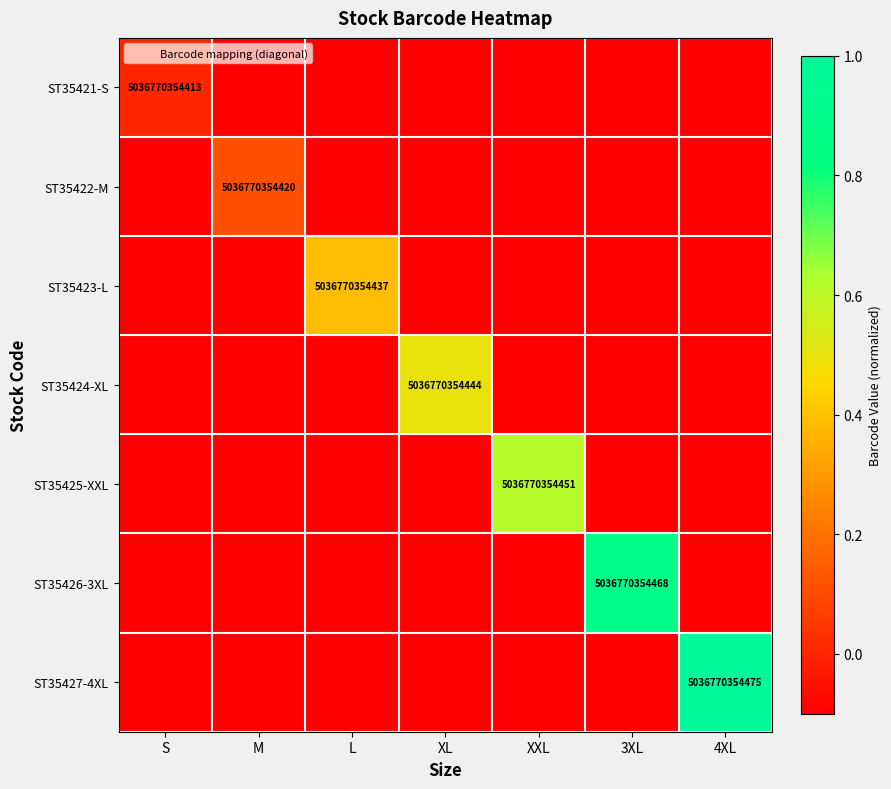

What is the difference between the maximum and minimum values in the ST35422-M series?

0.2